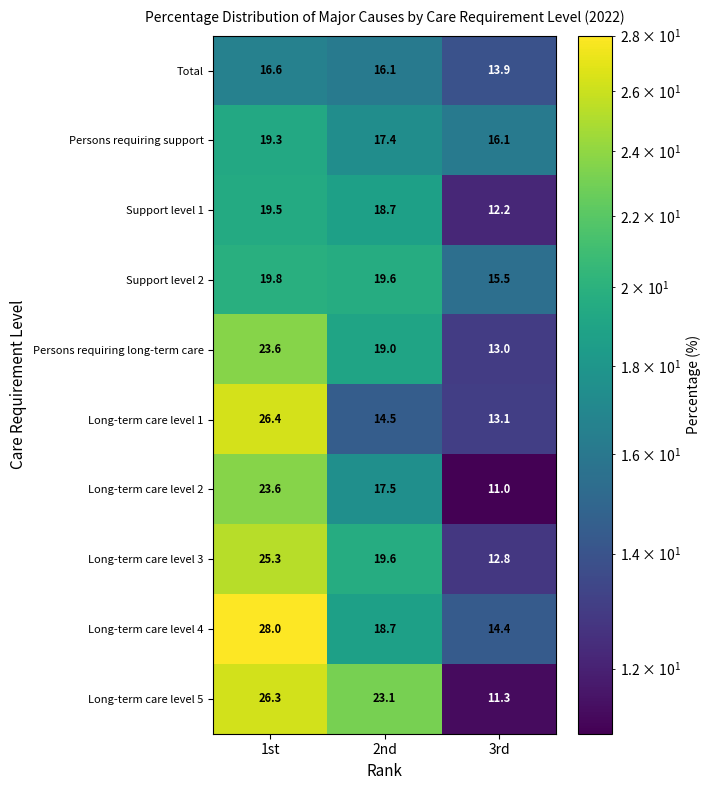

At 3rd, list the series in order from smallest to largest.

Long-term care level 2, Long-term care level 5, Support level 1, Long-term care level 3, Persons requiring long-term care, Long-term care level 1, Total, Long-term care level 4, Support level 2, Persons requiring support